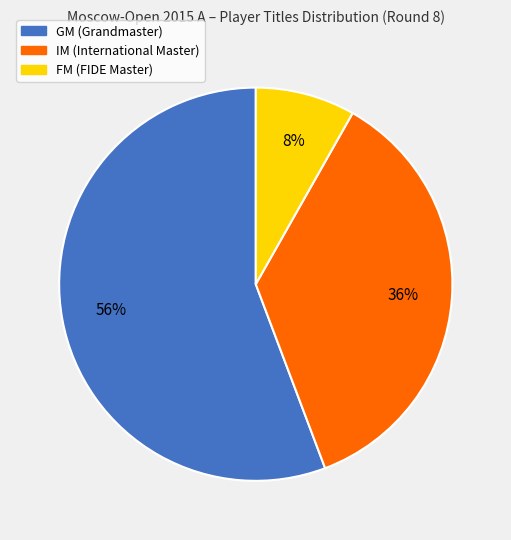

Does FM account for over 50% of the chart?

No